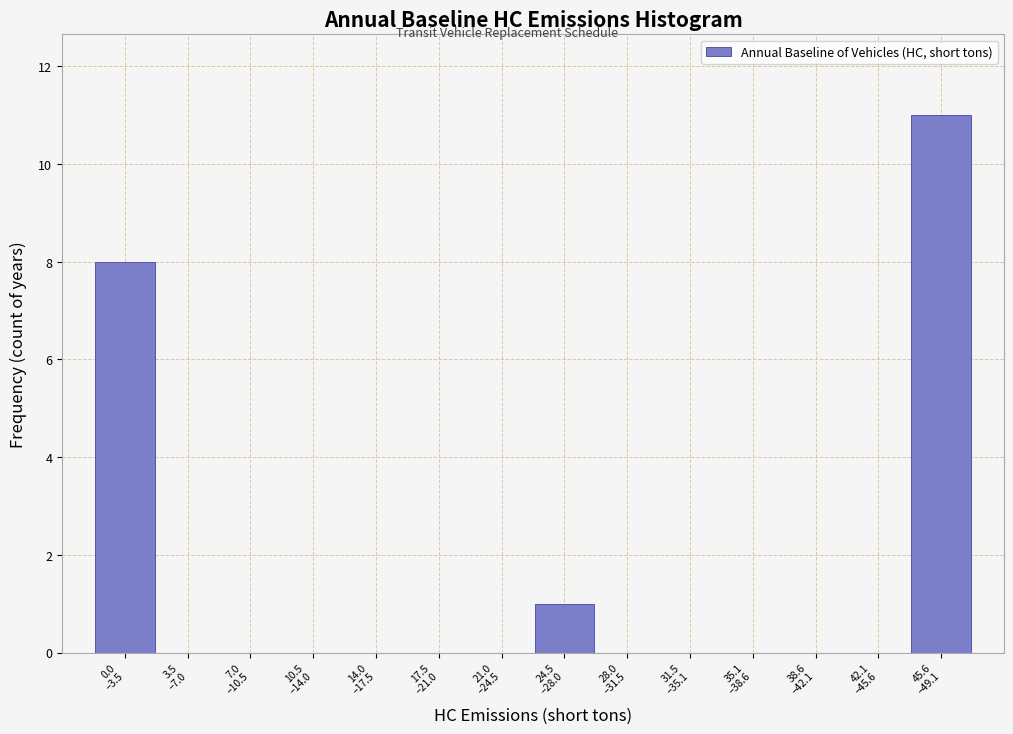

What is the maximum value shown in the chart?

11